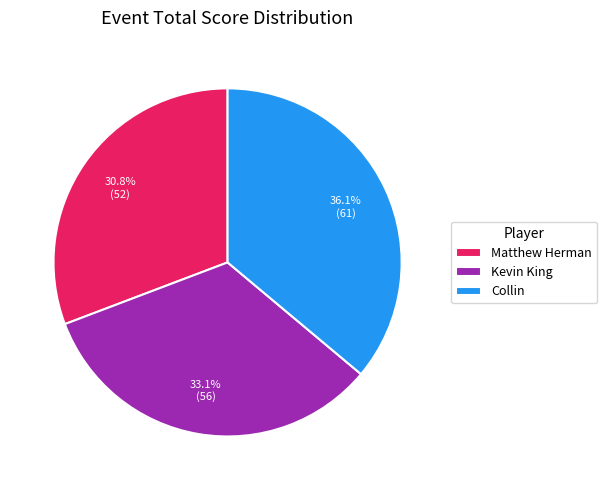

What is the total percentage of Collin and Kevin King?

69.2%